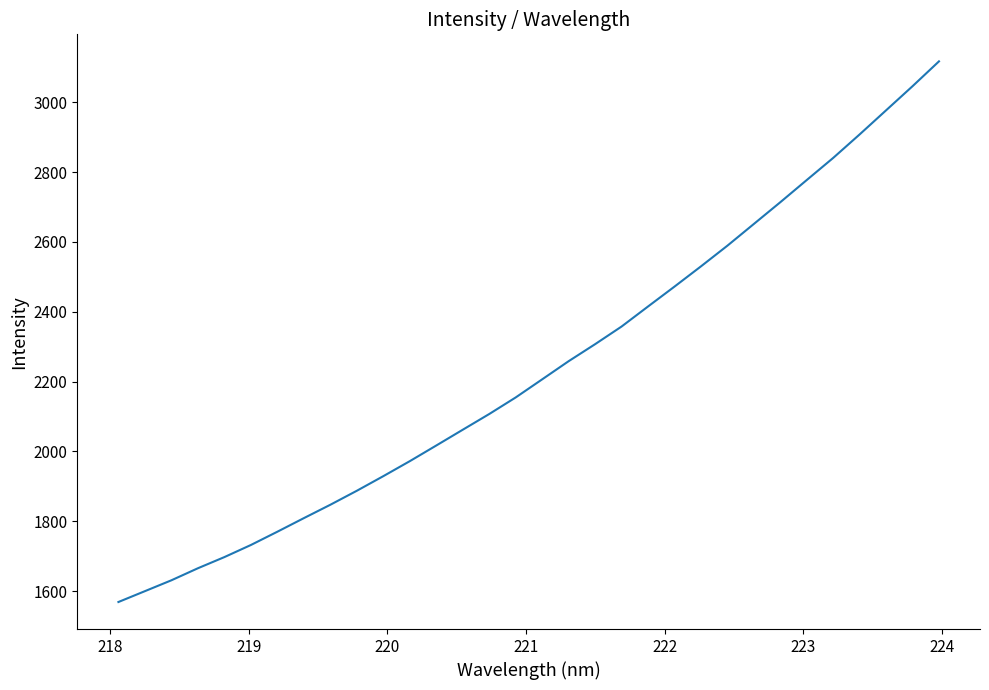

True or false: the data has more than 2 interior local peaks.

False